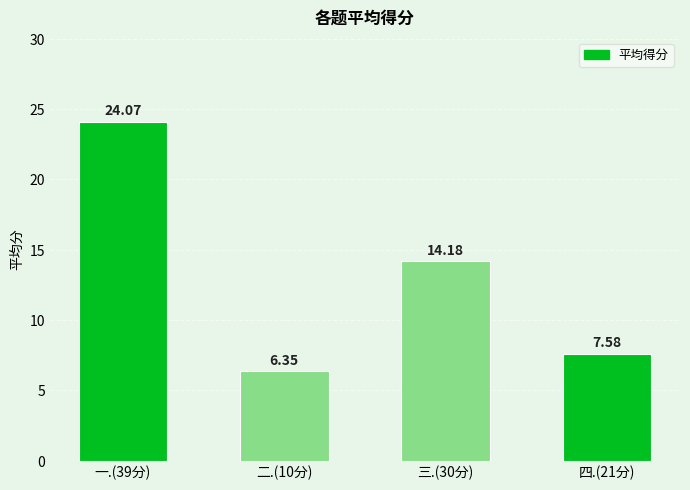

How many data points does each series have?

4